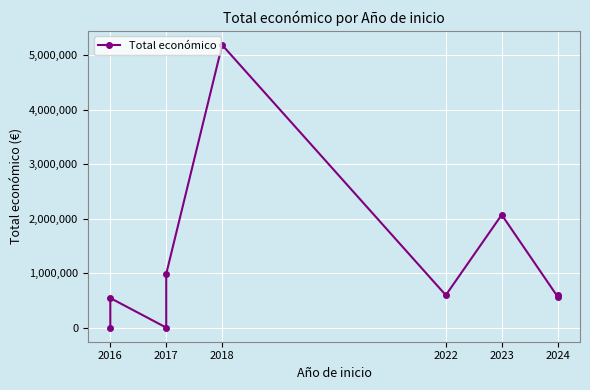

How many distinct data groups are displayed?

1